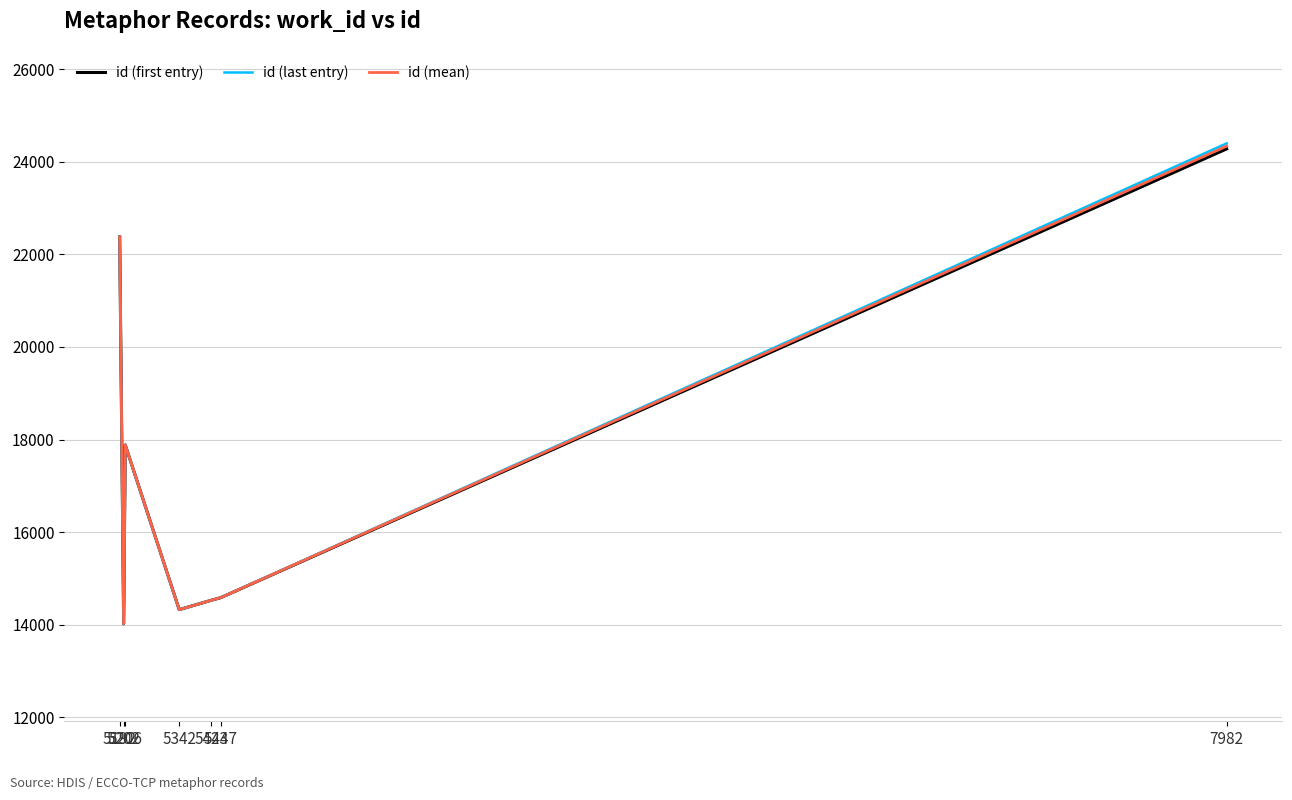

List the series in order of their peak value, lowest first.

id (first entry), id (mean), id (last entry)